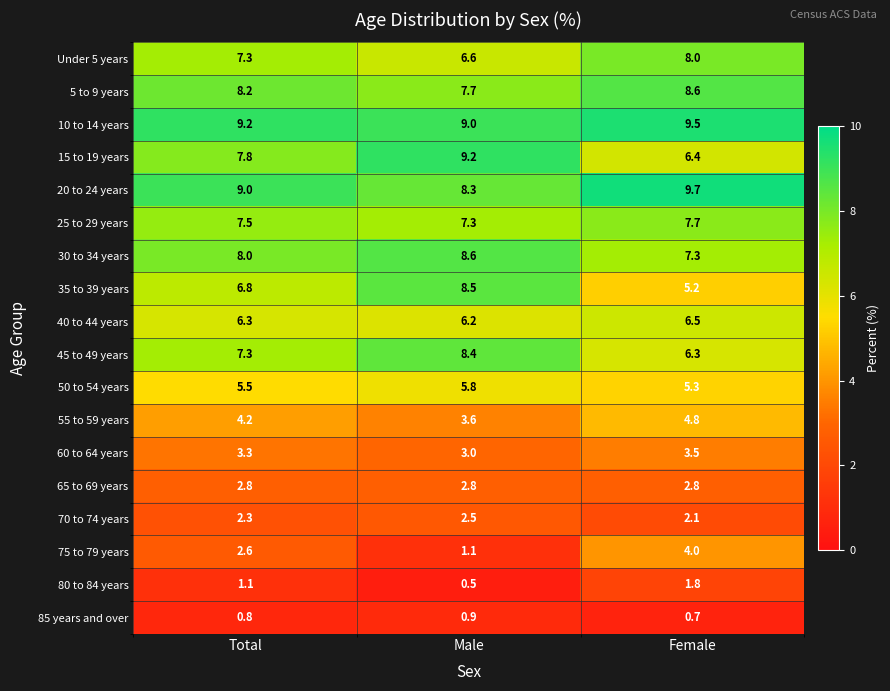

At how many categories does at least one series exceed 3?

3